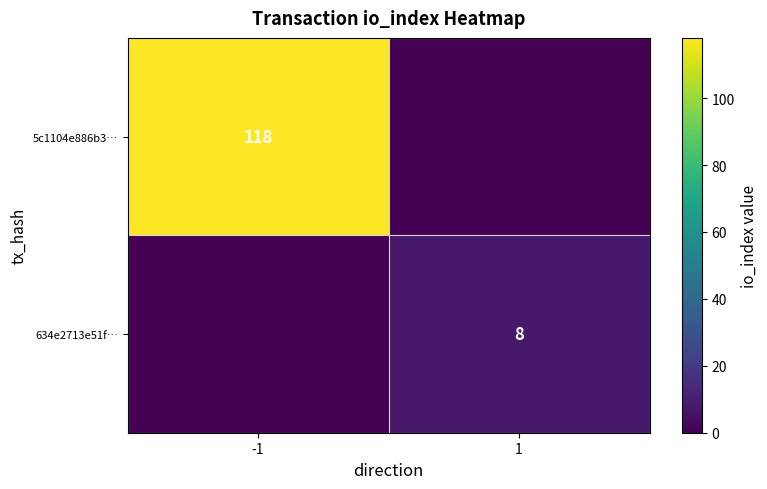

Is the value of 634e2713e51f… at 1 greater than the value of 5c1104e886b3… at -1?

No